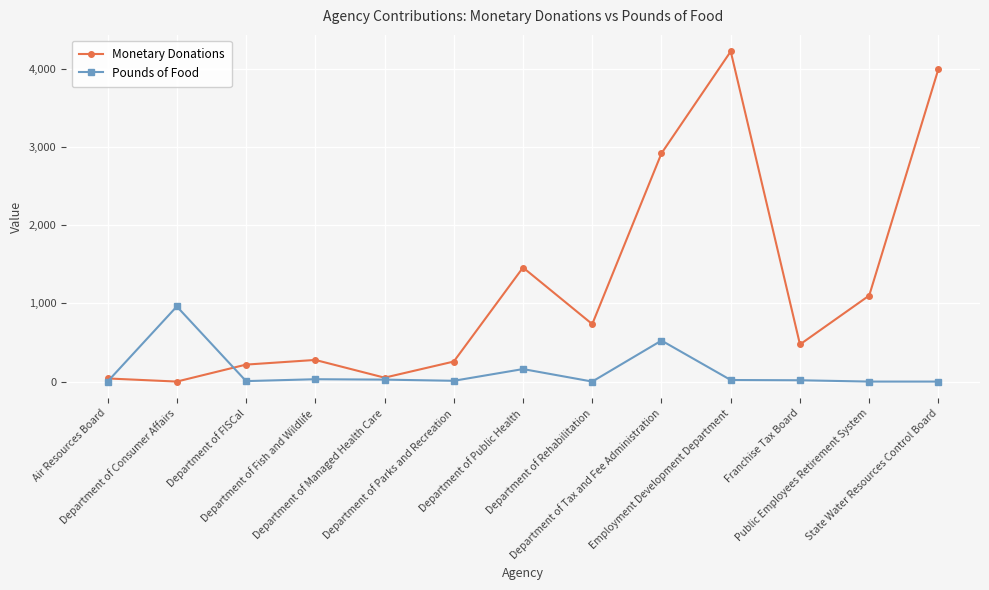

Where is the first local maximum for Monetary Donations?

Department of Fish and Wildlife